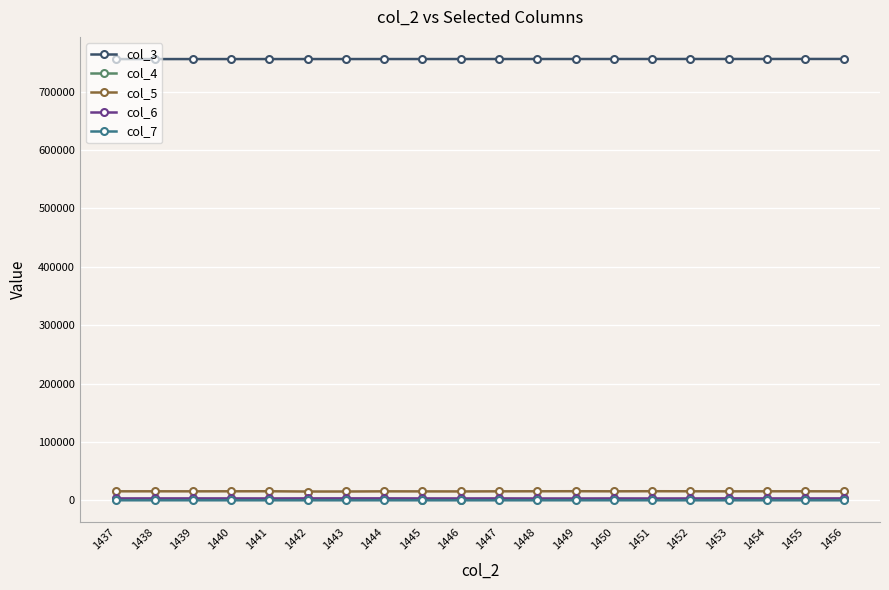

True or false: col_5 and col_4 cross at least once.

False